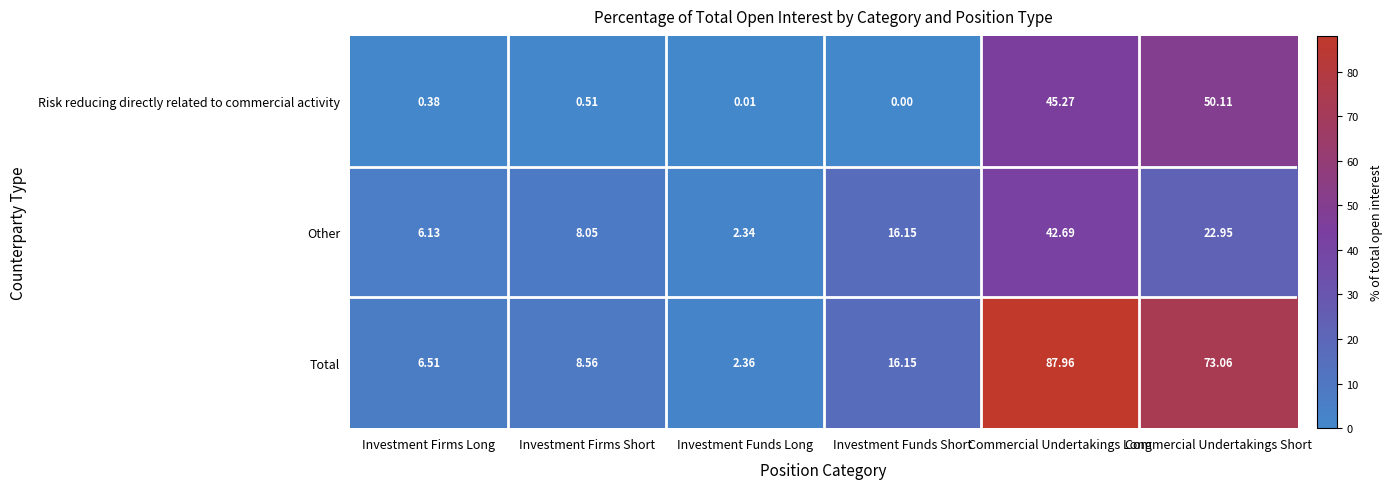

Which label corresponds to the smallest value in the chart?

Investment Funds Short